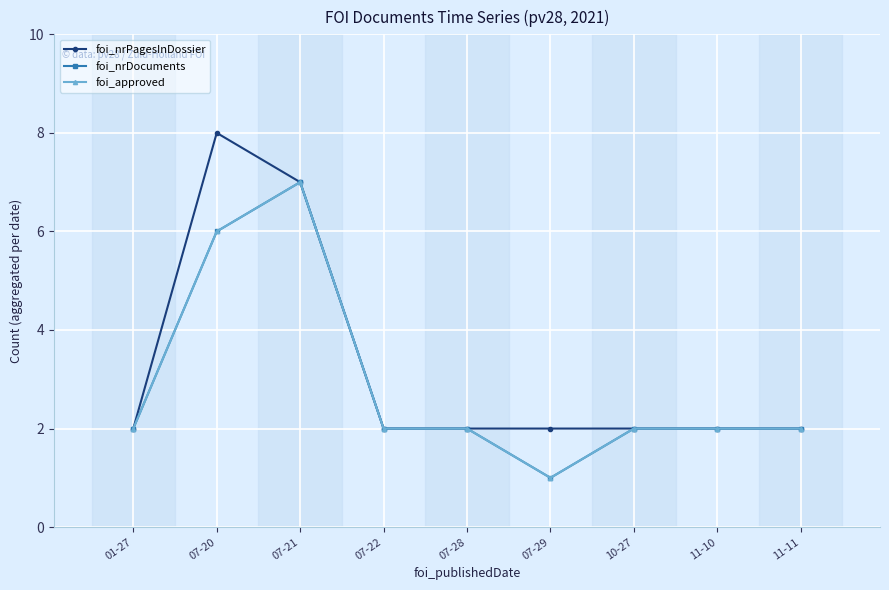

Does the chart have visible grid lines?

Yes